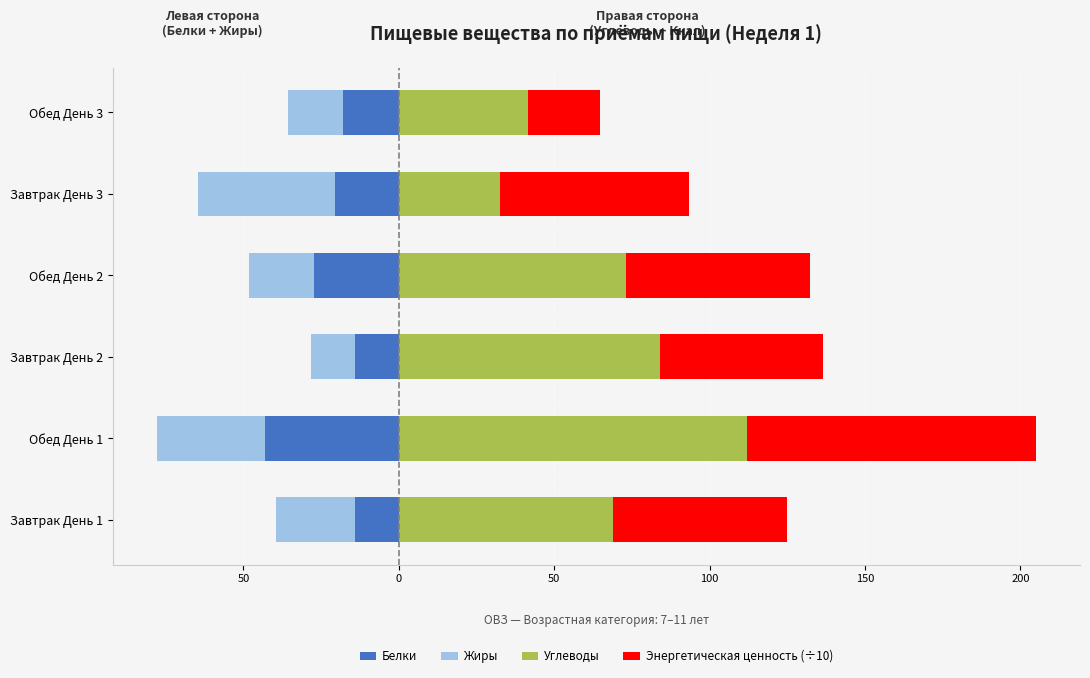

What is the total value across all series at 100?

85.6